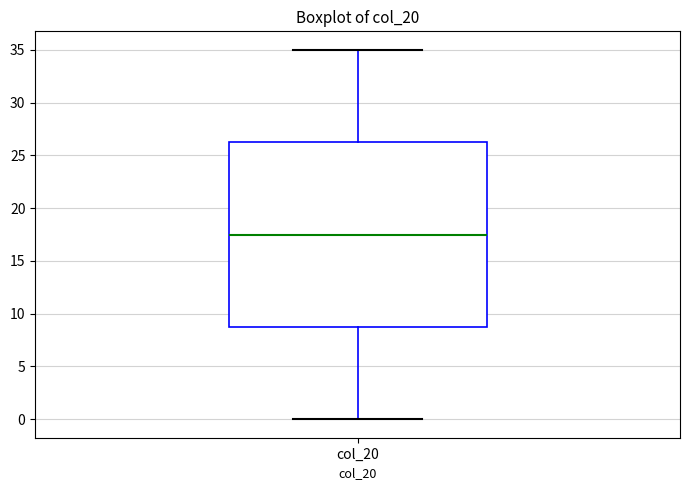

Where does the upper whisker of the box for col_20 end on the y-axis? The values are not printed on the chart, so give them approximately, as read against the axis.

35.0